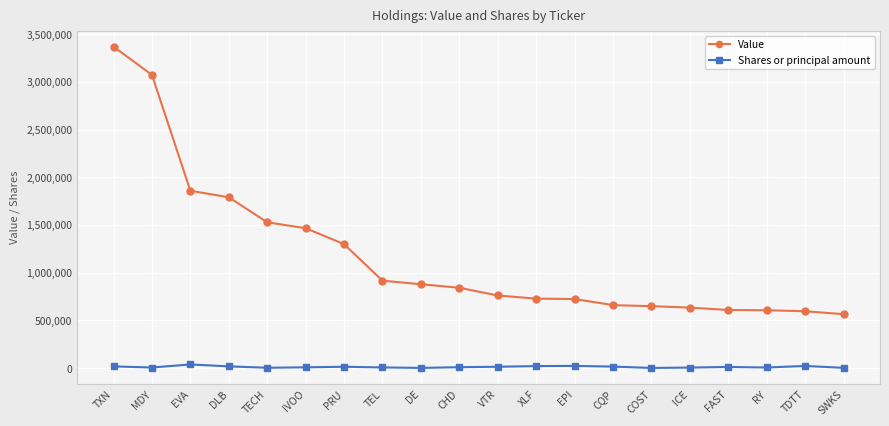

What is the sum of the Value values at TEL and DLB?

2706000